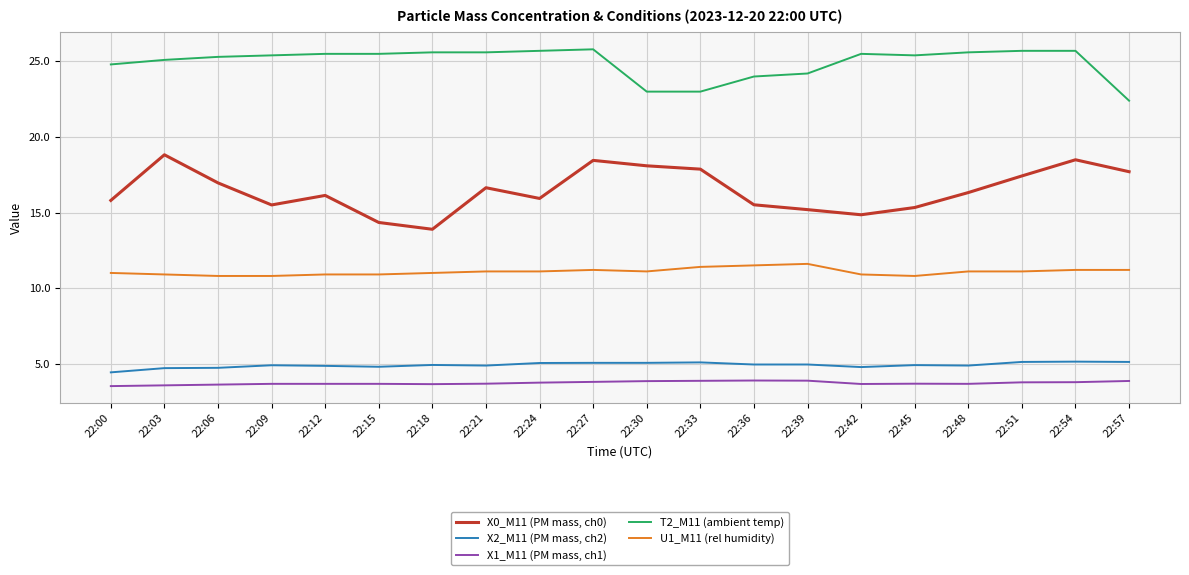

At 22:15, list the series in order from largest to smallest.

T2_M11 (ambient temp), X0_M11 (PM mass, ch0), U1_M11 (rel humidity), X2_M11 (PM mass, ch2), X1_M11 (PM mass, ch1)